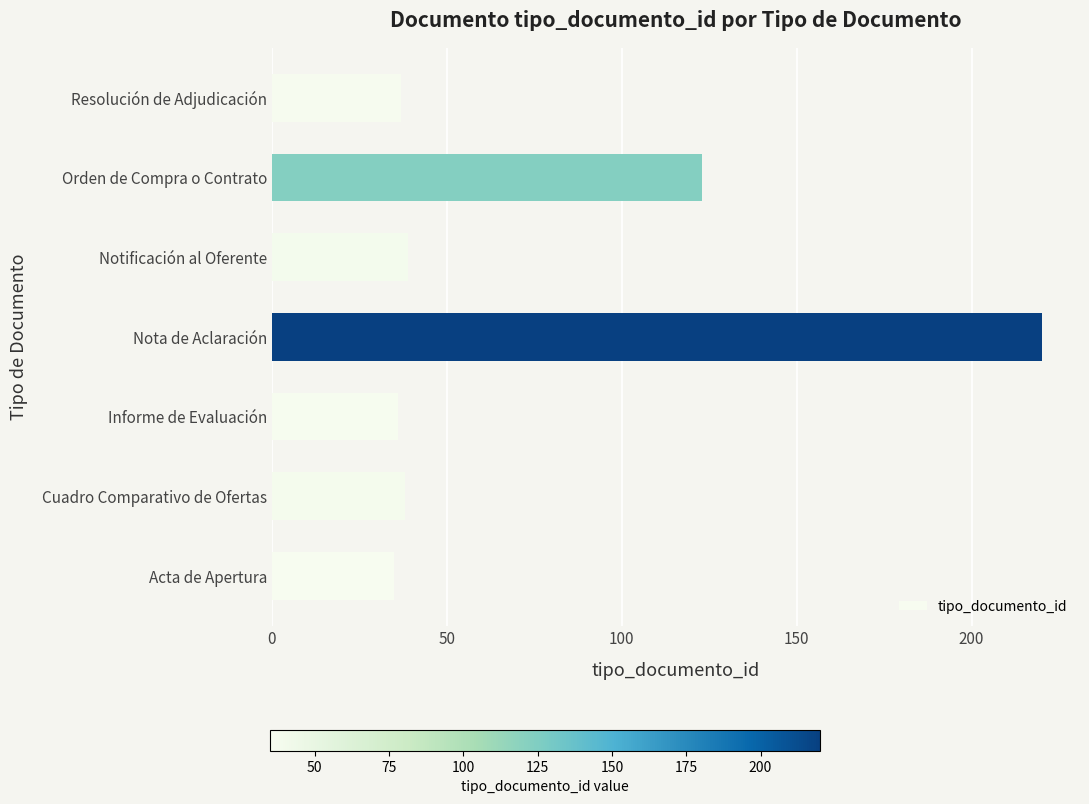

Which category has the highest value across all series?

Nota de Aclaración